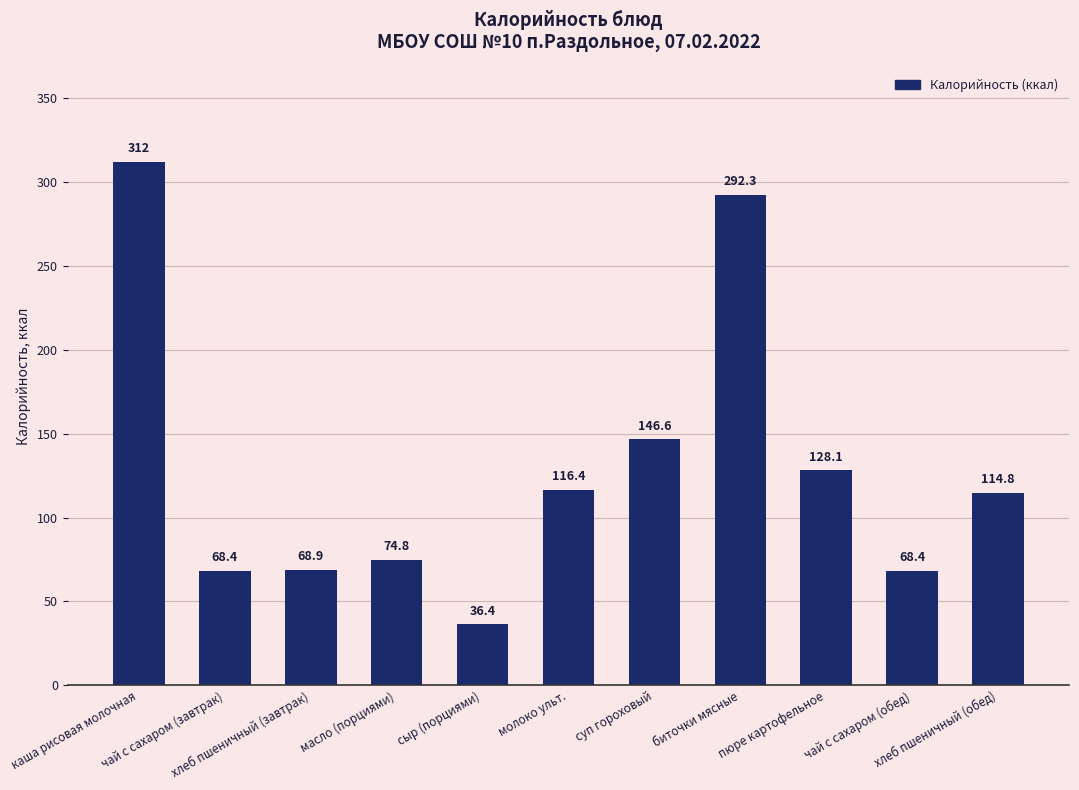

Are the bars horizontal?

No